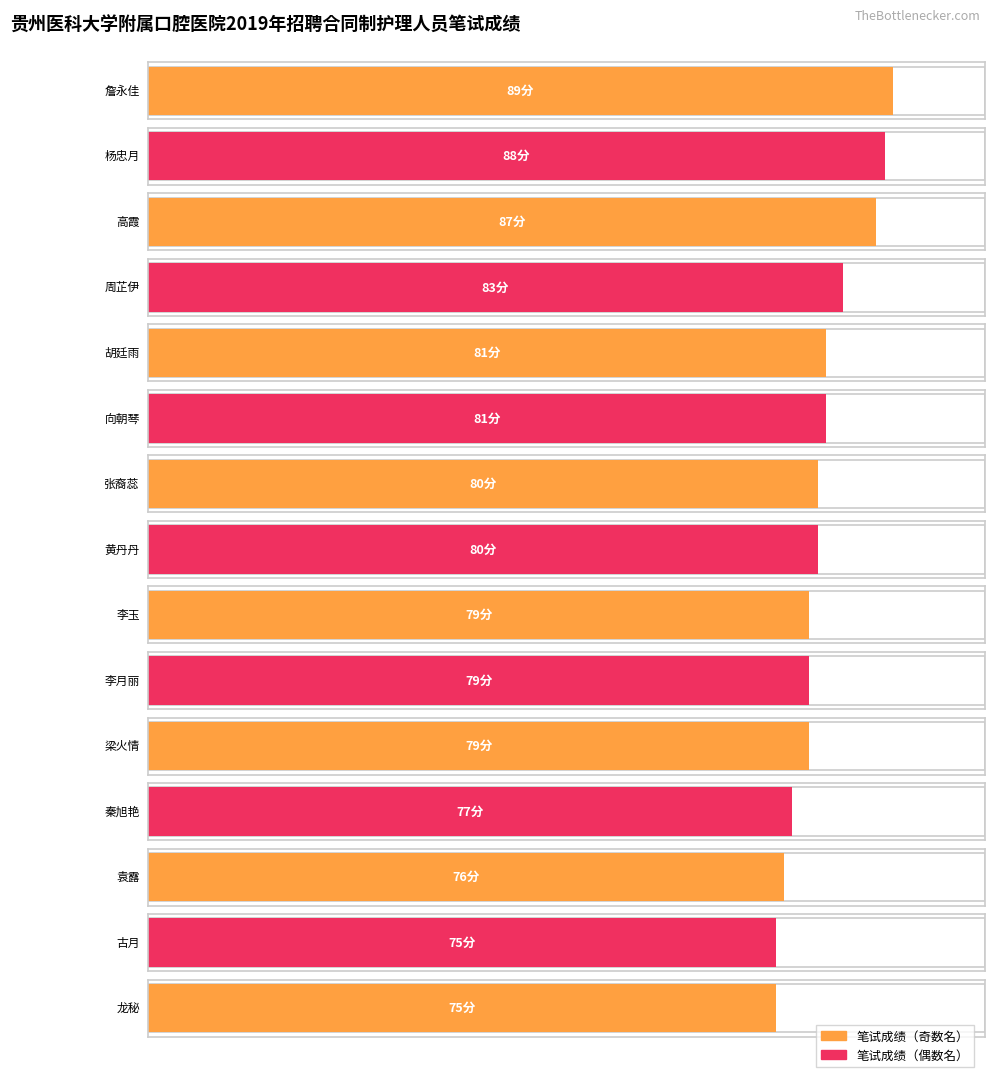

Which label corresponds to the smallest value in the chart?

古月